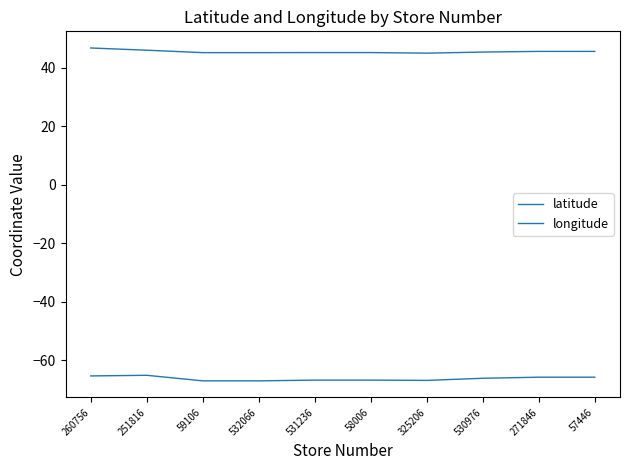

What is the difference between the highest and lowest values at 59106?

112.2